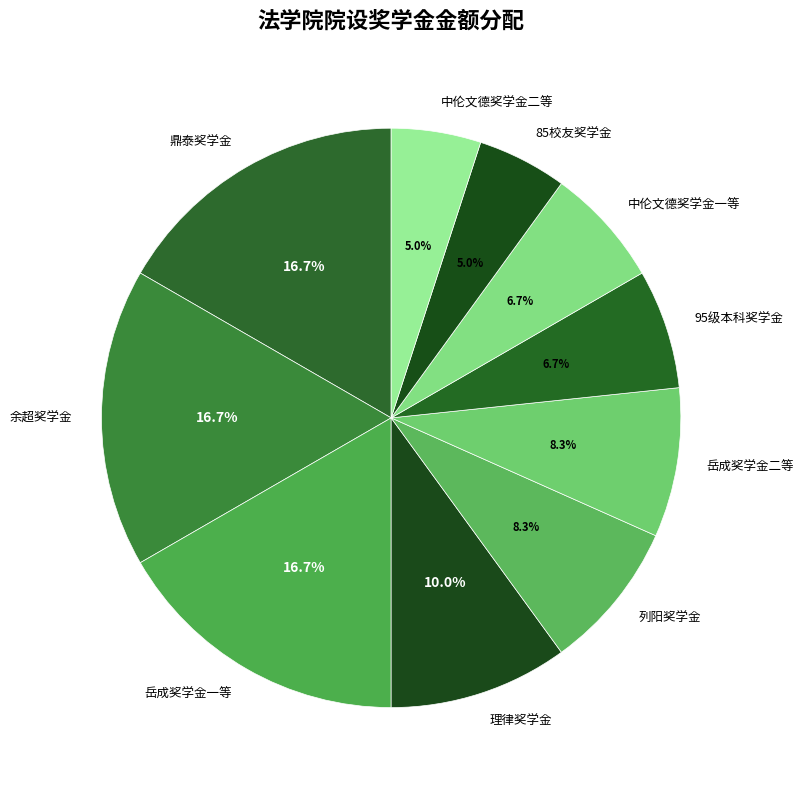

What is the ratio of the value at 95级本科奖学金 to the value at 中伦文德奖学金二等?

1.3